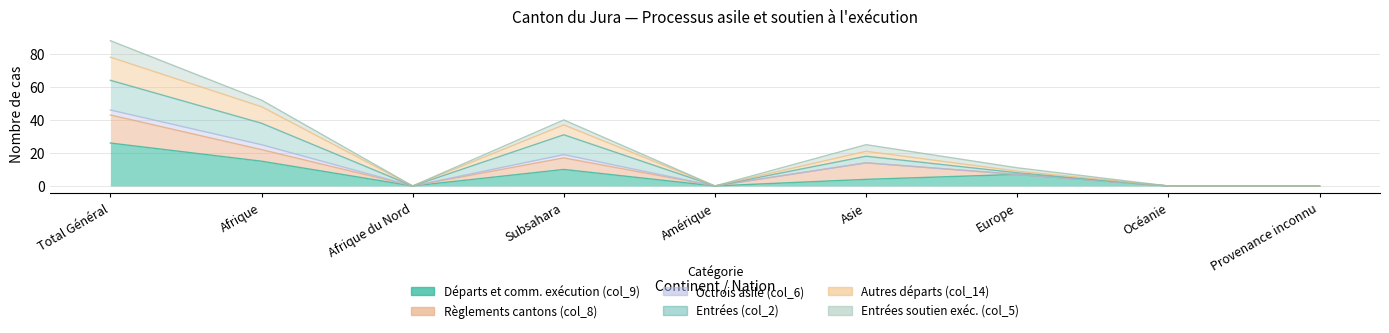

Where is Départs et comm. exécution (col_9) nearest to the value 13?

Afrique